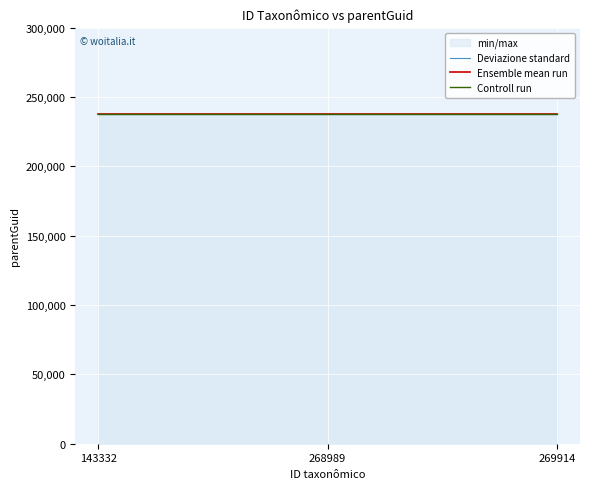

True or false: Ensemble mean run has a value of 237732.0 at 143332.

True